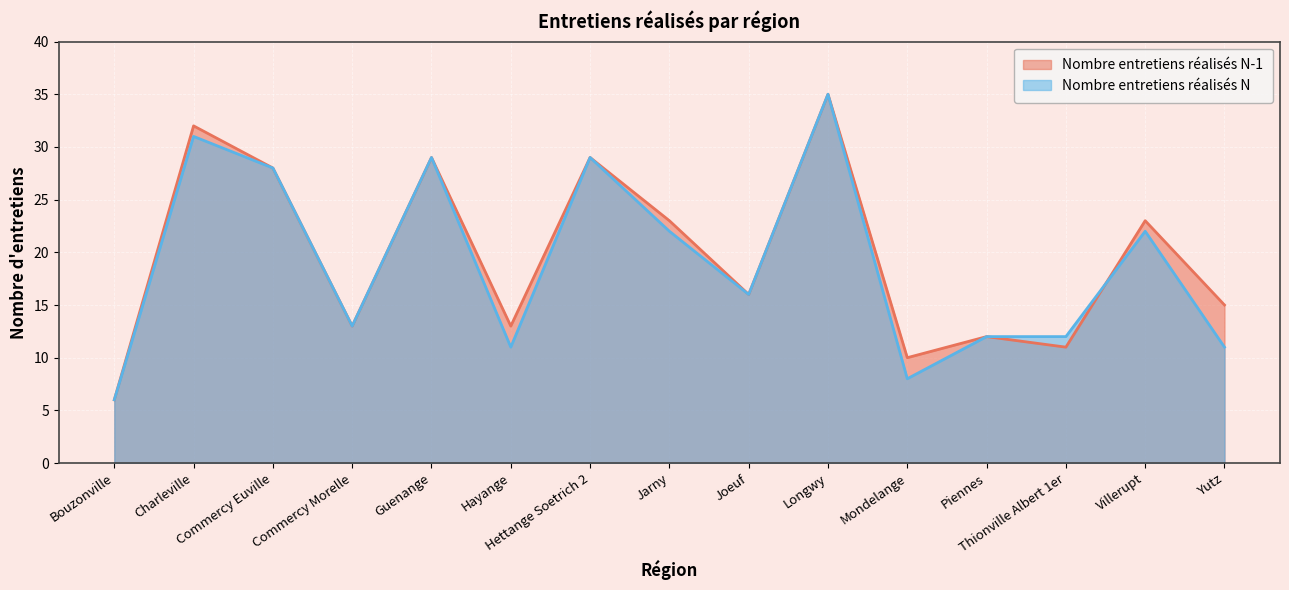

Reading left to right, list all the values displayed in this chart.

Nombre entretiens réalisés N-1: 6	32	28	13	29	13	29	23	16	35	10	12	11	23	15
Nombre entretiens réalisés N: 6	31	28	13	29	11	29	22	16	35	8	12	12	22	11